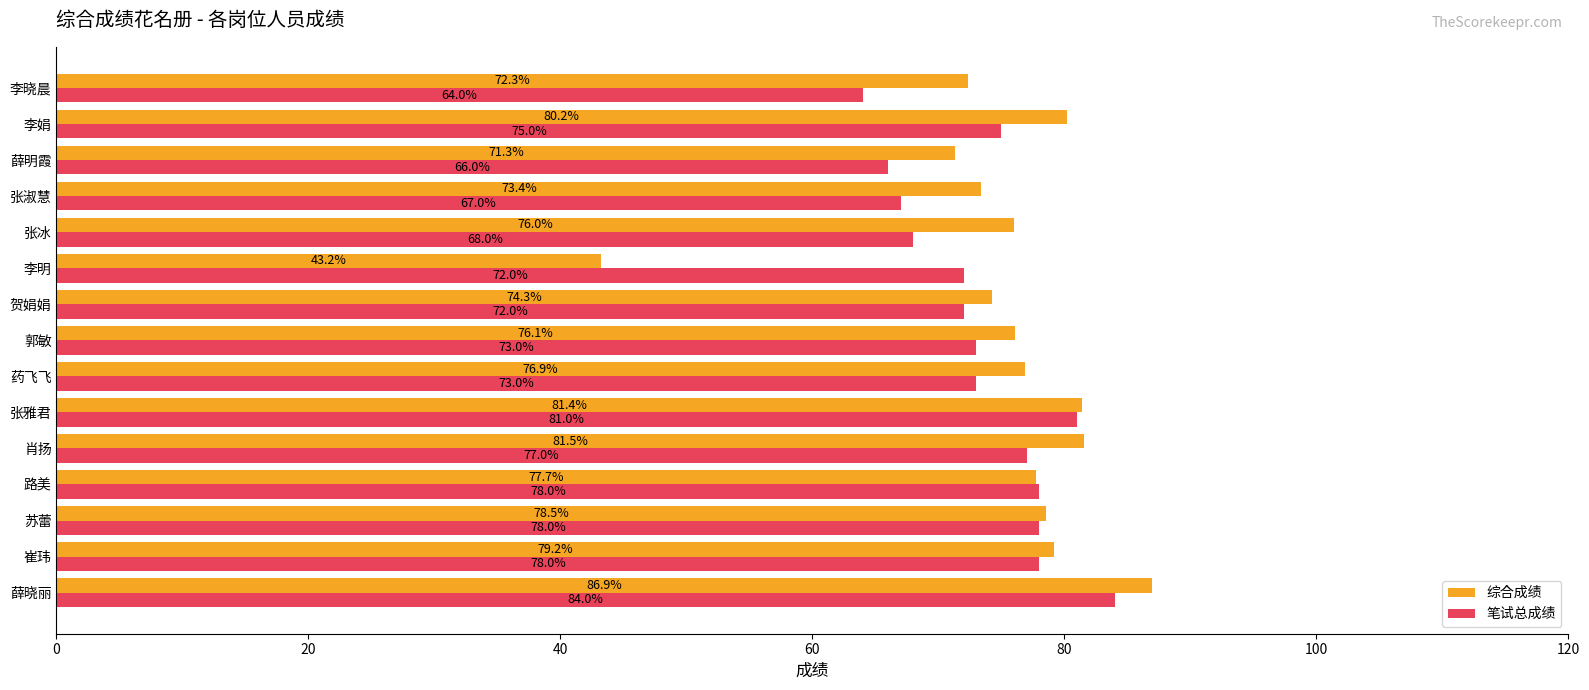

What is the average value of the 笔试总成绩 series?

73.7